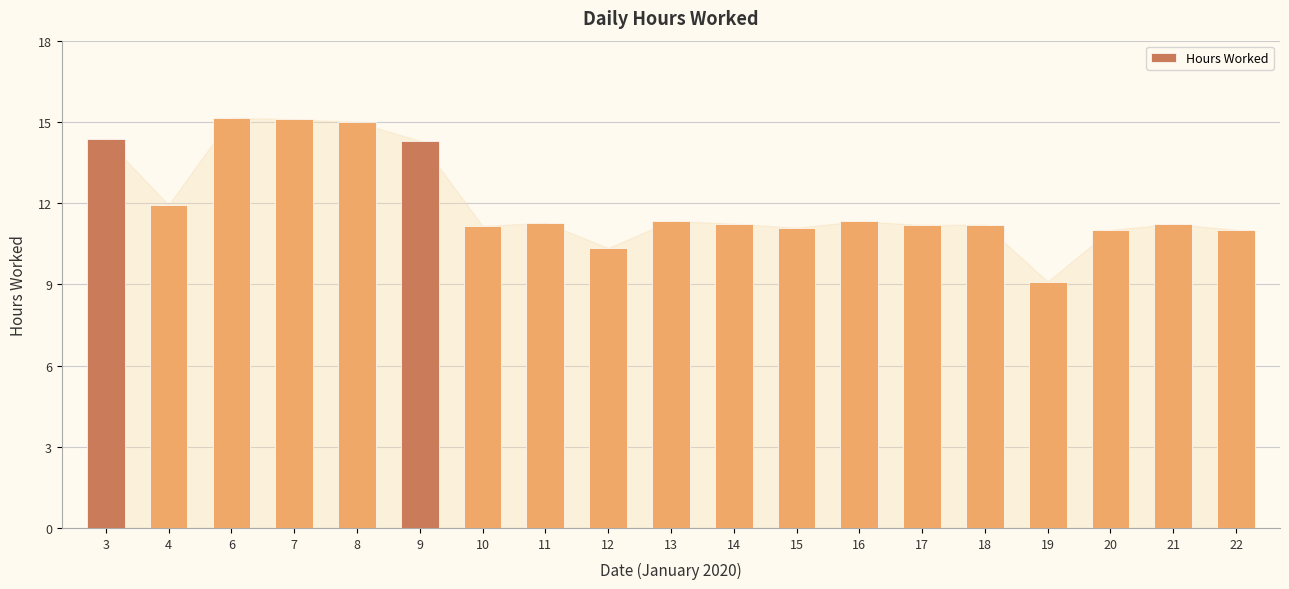

Is it true that the value at 19 is 9.1?

True